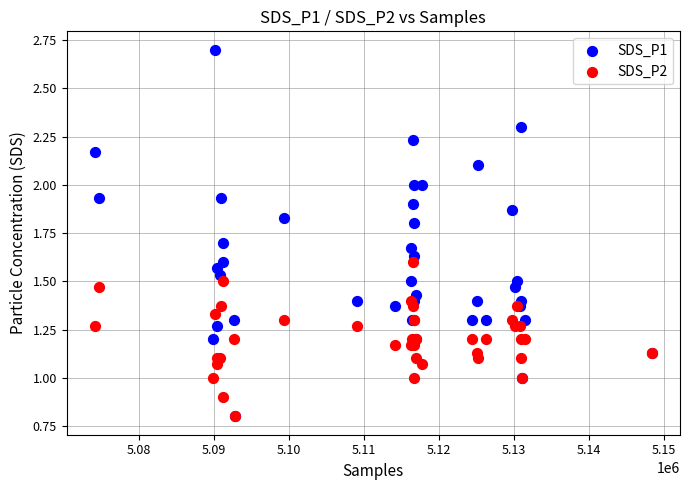

Which series reaches the maximum Y coordinate?

SDS_P1